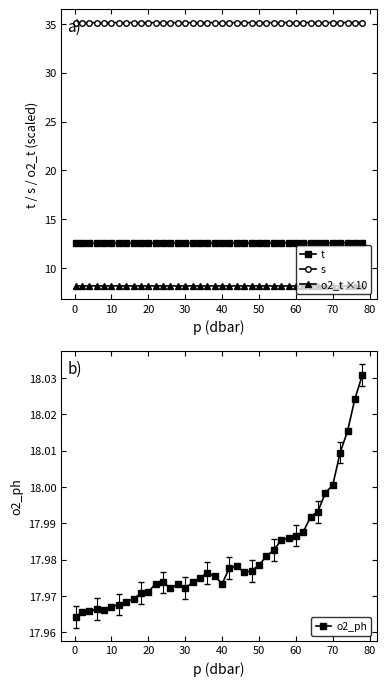

True or false: t has more than 1 interior local peaks.

True